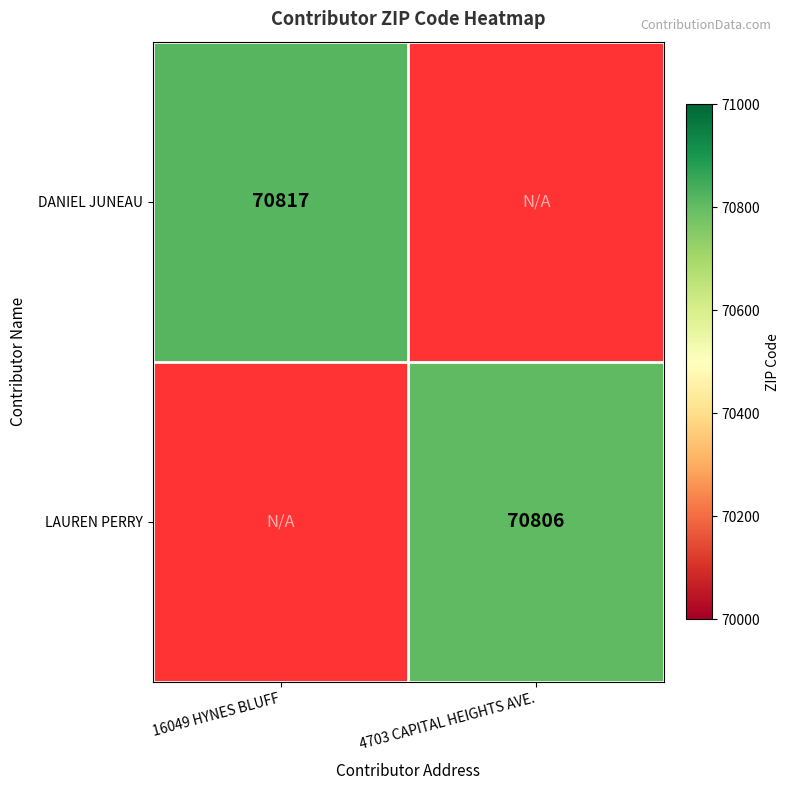

The value of LAUREN PERRY at 4703 CAPITAL HEIGHTS AVE. is 125072. True or false?

False